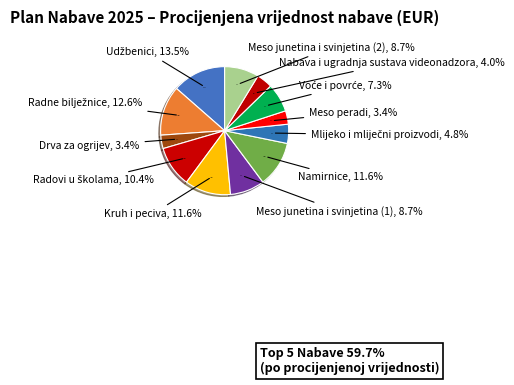

Count the number of slices in the pie.

12